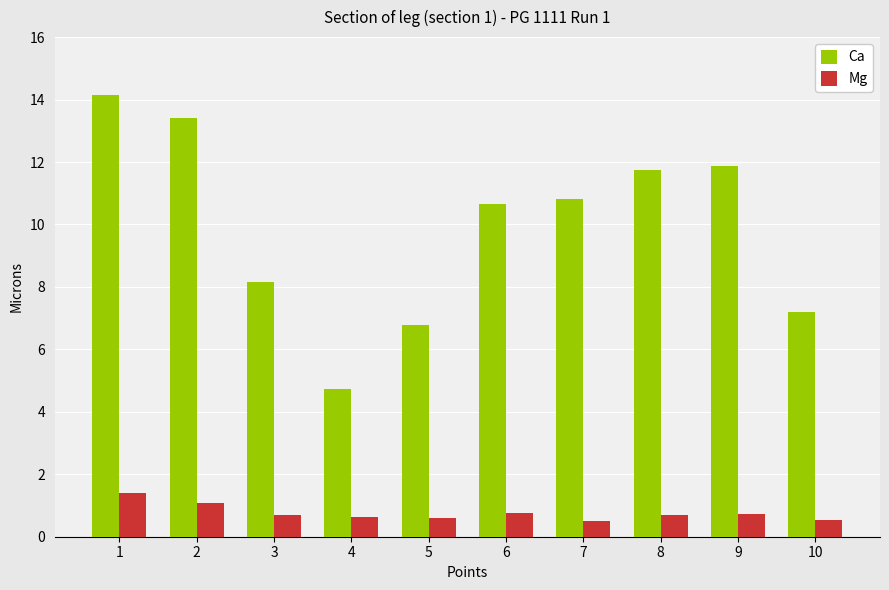

Is it true that Ca equals 13.4 at 2?

True